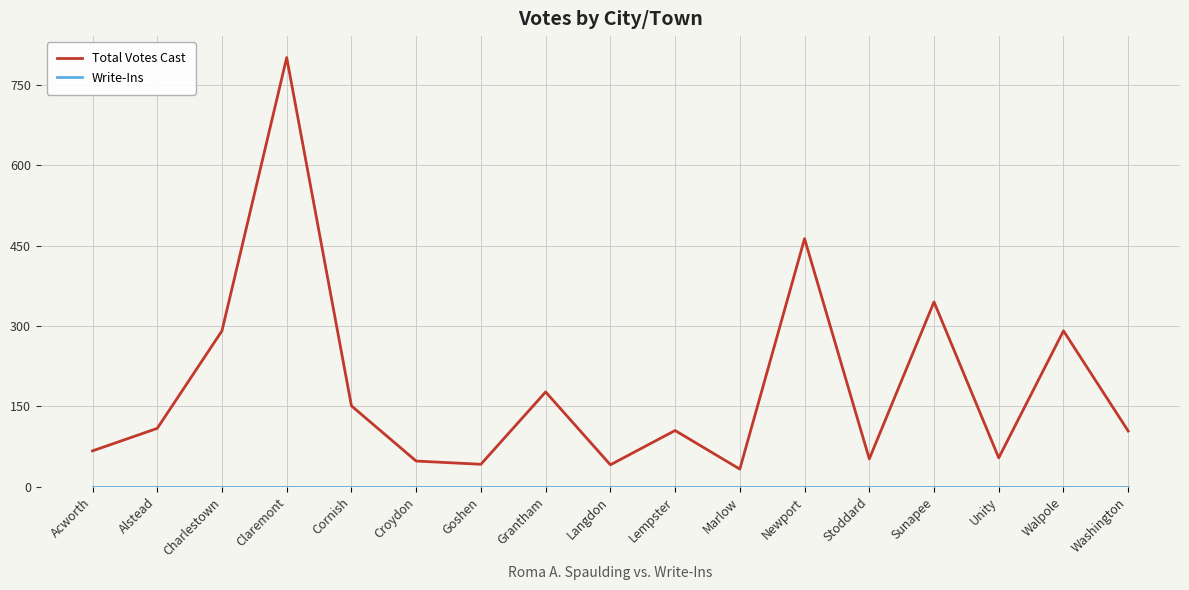

What is the approximate value of Total Votes Cast at Claremont?

801